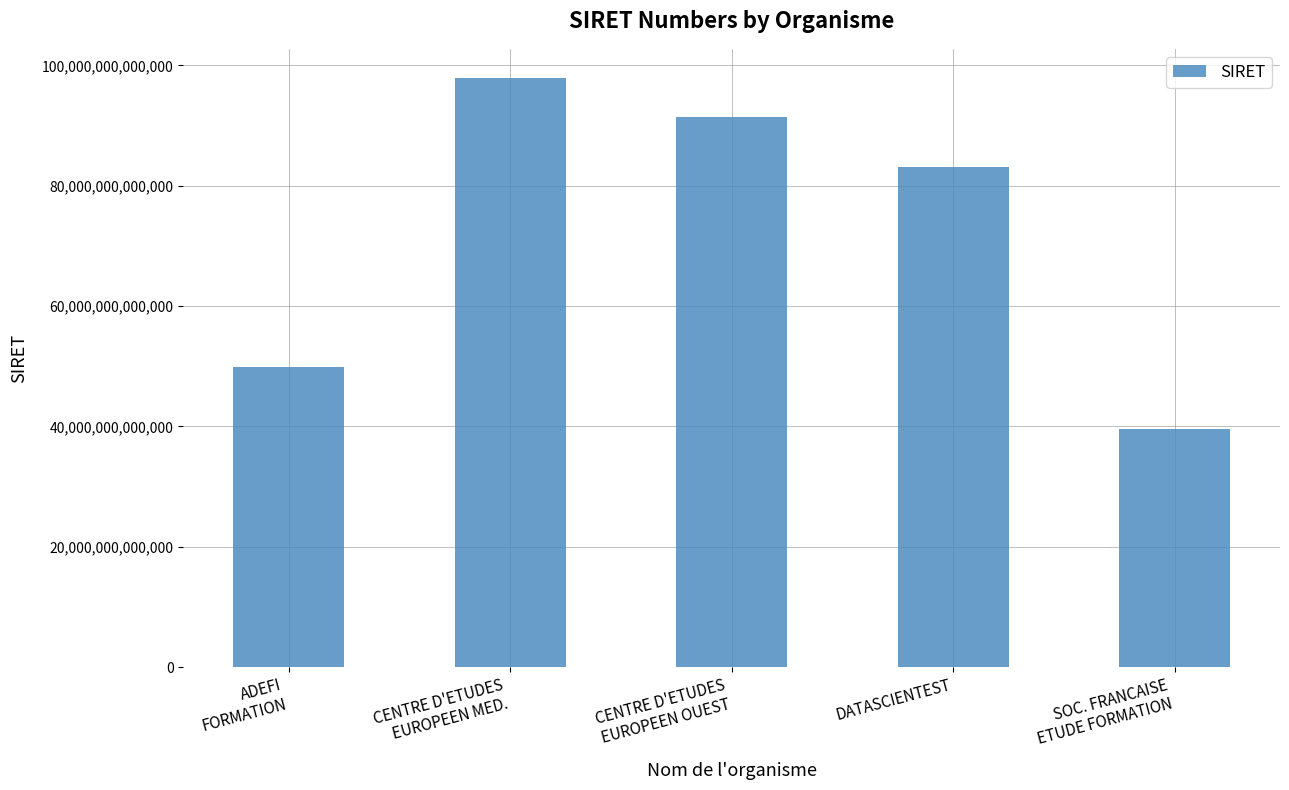

What is the difference between the values at CENTRE D'ETUDES
EUROPEEN MED. and CENTRE D'ETUDES
EUROPEEN OUEST?

6368118099989